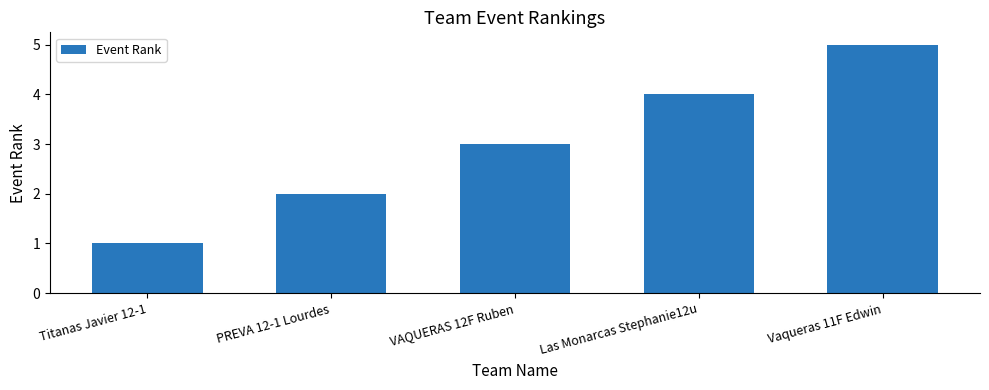

What is the value of the 3rd bar from the left?

3